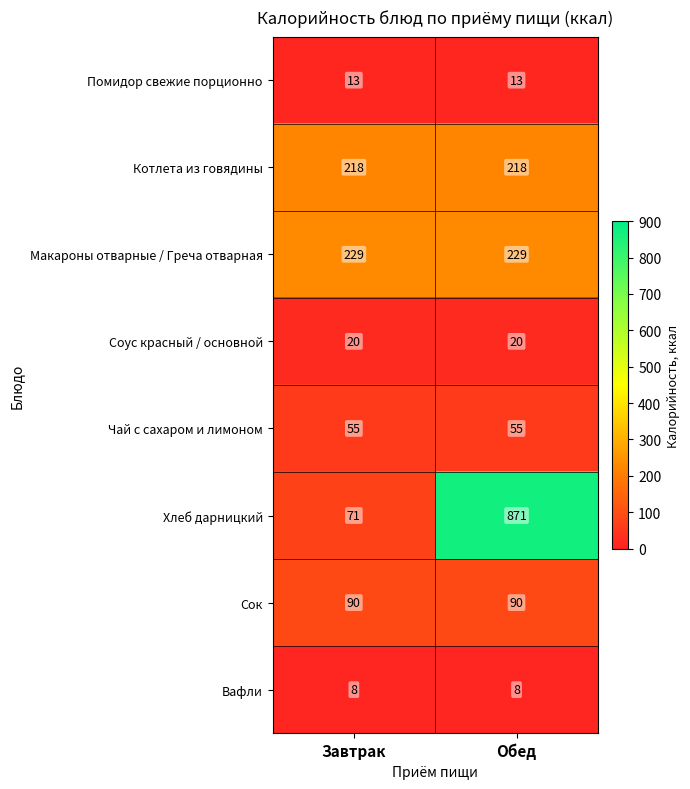

At how many categories does at least one series exceed 566?

1